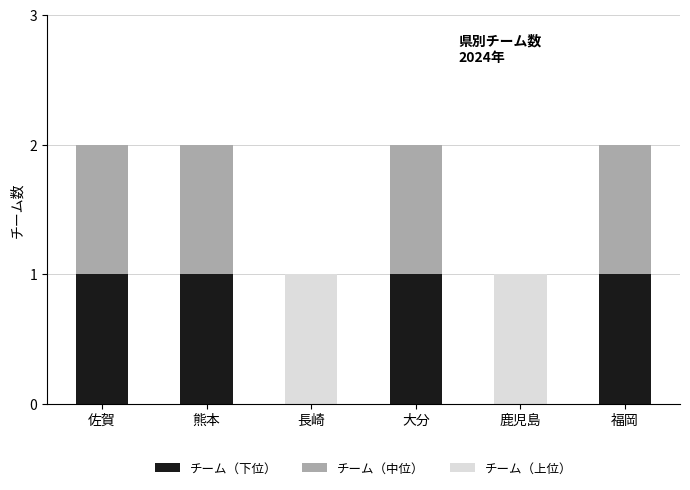

Count the number of data series in this chart.

3